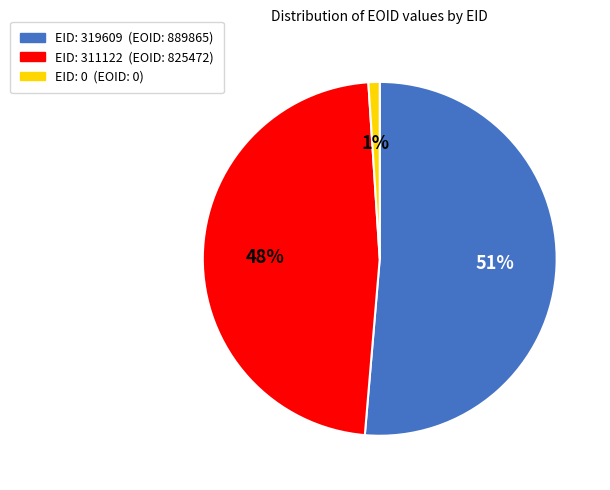

To the nearest percent, what is the difference between the largest and smallest slice percentages?

50%